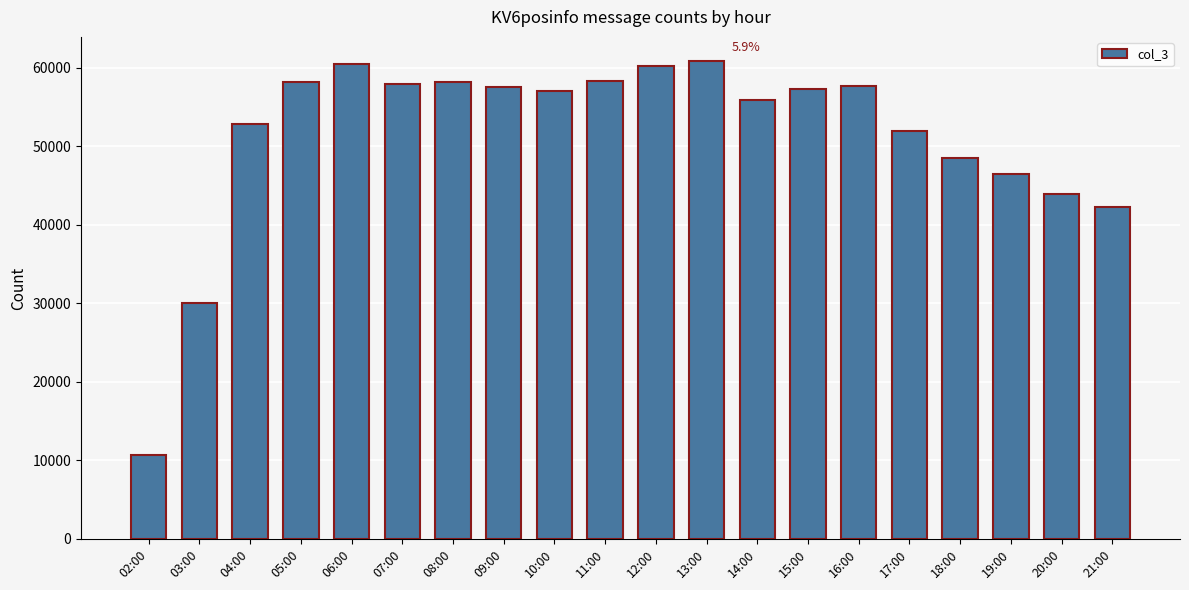

Between 08:00 and 16:00, which is larger?

08:00